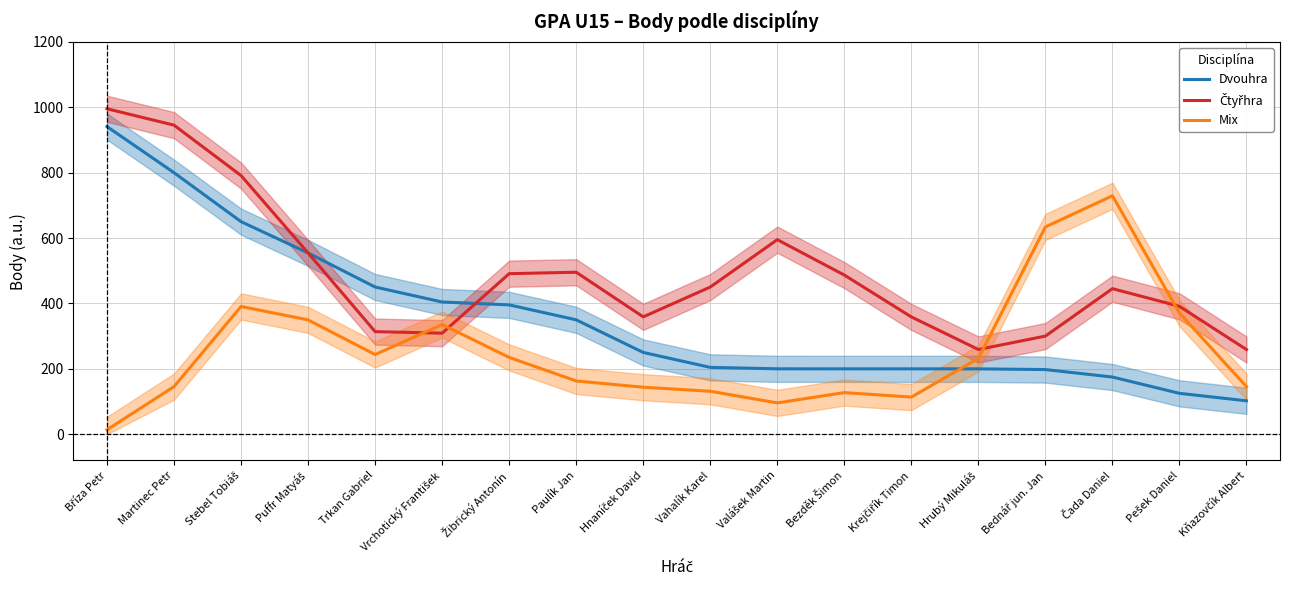

Which series has the largest total across all categories?

Čtyřhra